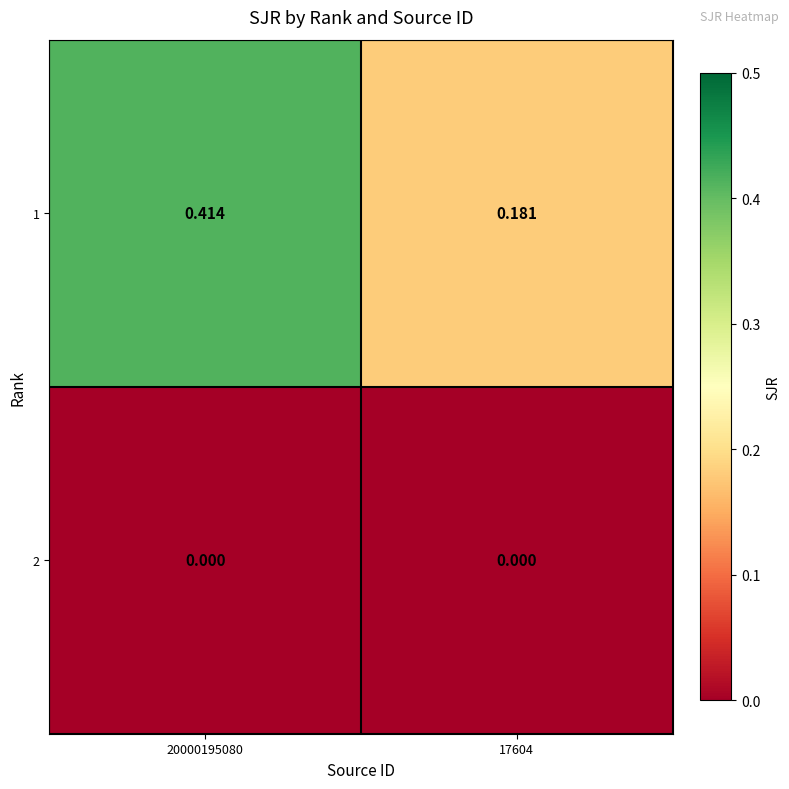

At which category is the sum across all series the highest?

20000195080